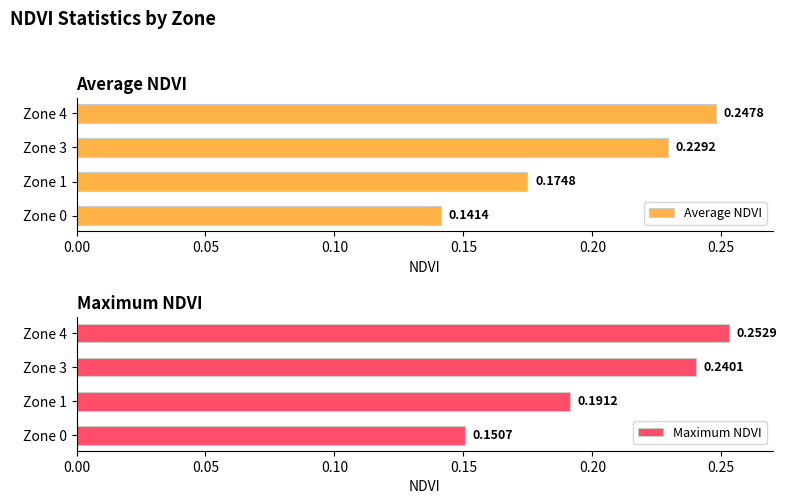

Which has a higher value, Zone 3 or Zone 0?

Zone 3